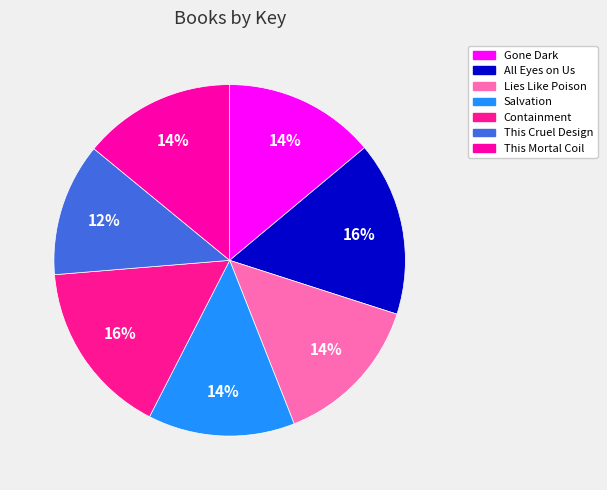

What is the ratio of the value at This Cruel Design to the value at Salvation?

0.9